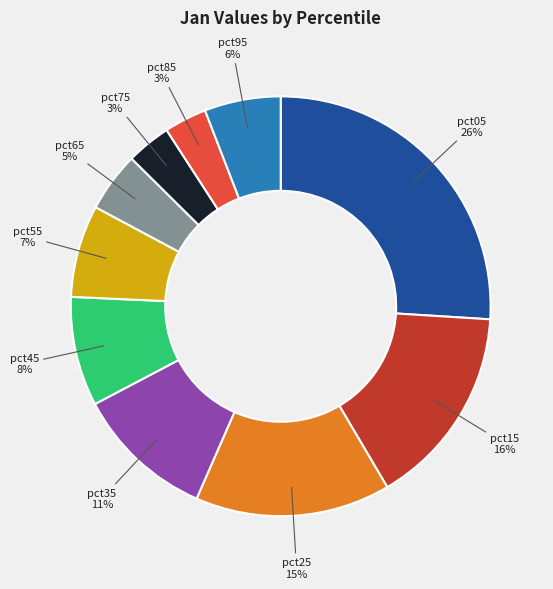

To the nearest percent, what is the difference between the largest and smallest slice percentages?

23%